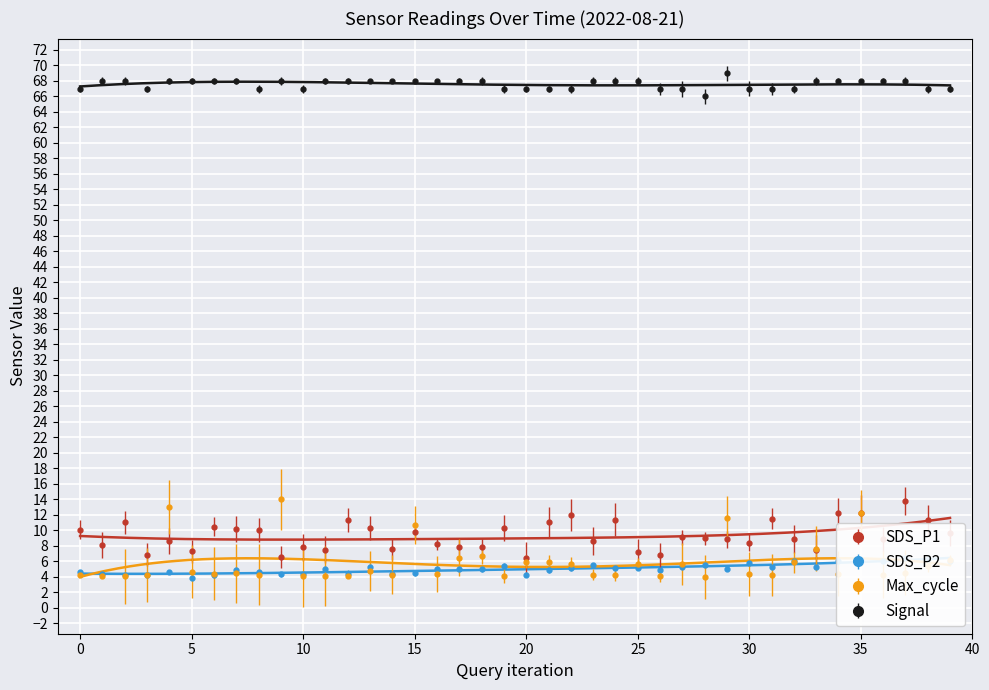

True or false: SDS_P1 has a value of 10.1 at 0.

True